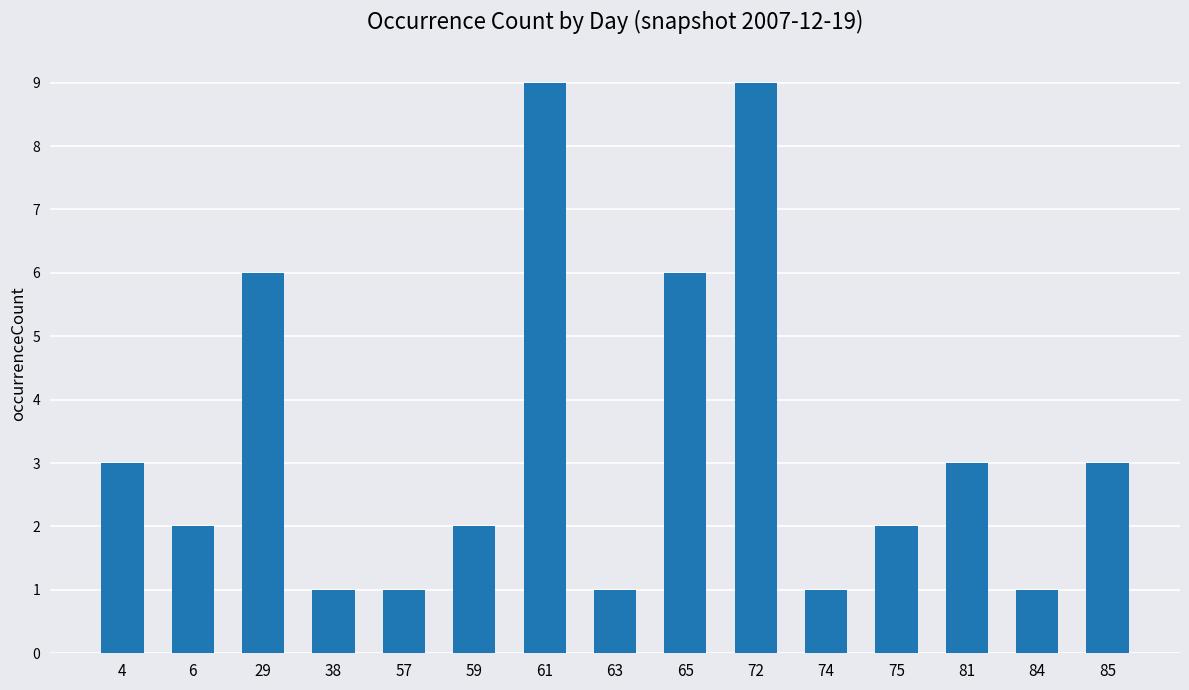

Reading left to right, list all the values displayed in this chart.

3	2	6	1	1	2	9	1	6	9	1	2	3	1	3